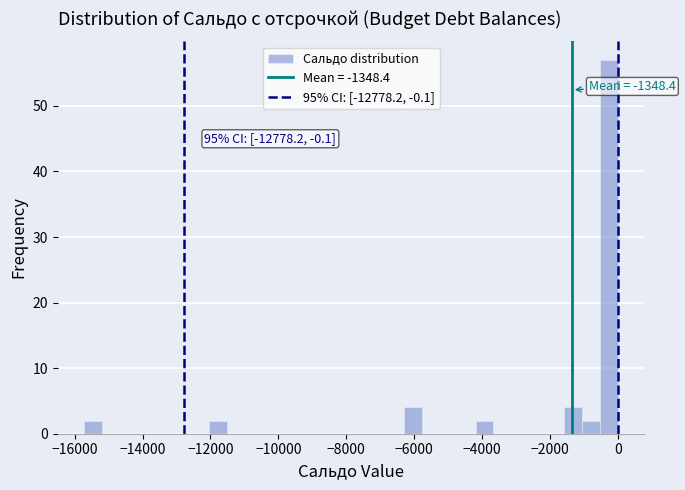

Around what value on the x-axis is the tallest bar? Give the approximate position of its centre, as read against the axis.

-200